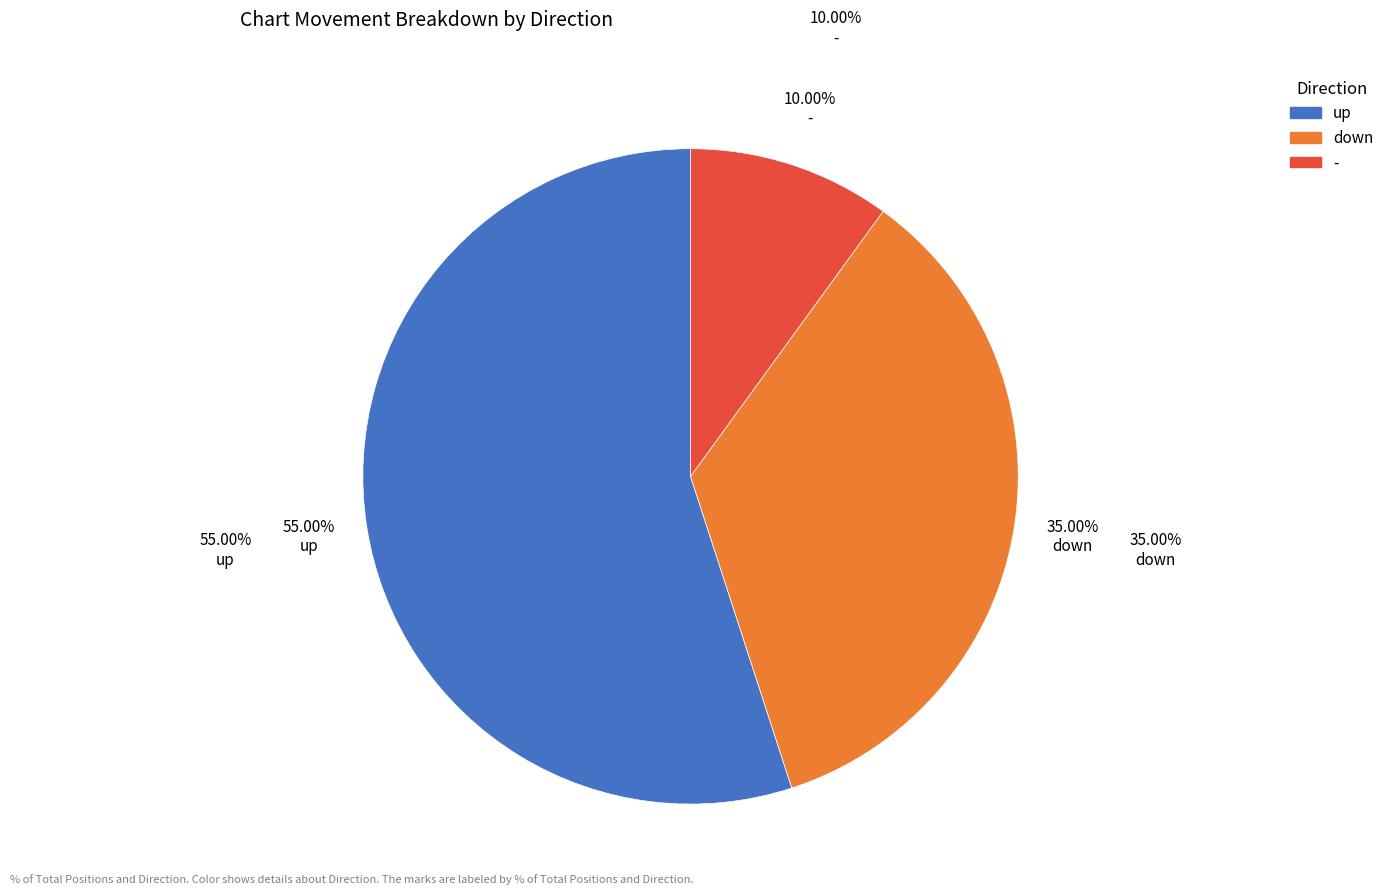

To the nearest percent, what is the difference between the largest and smallest slice percentages?

45%